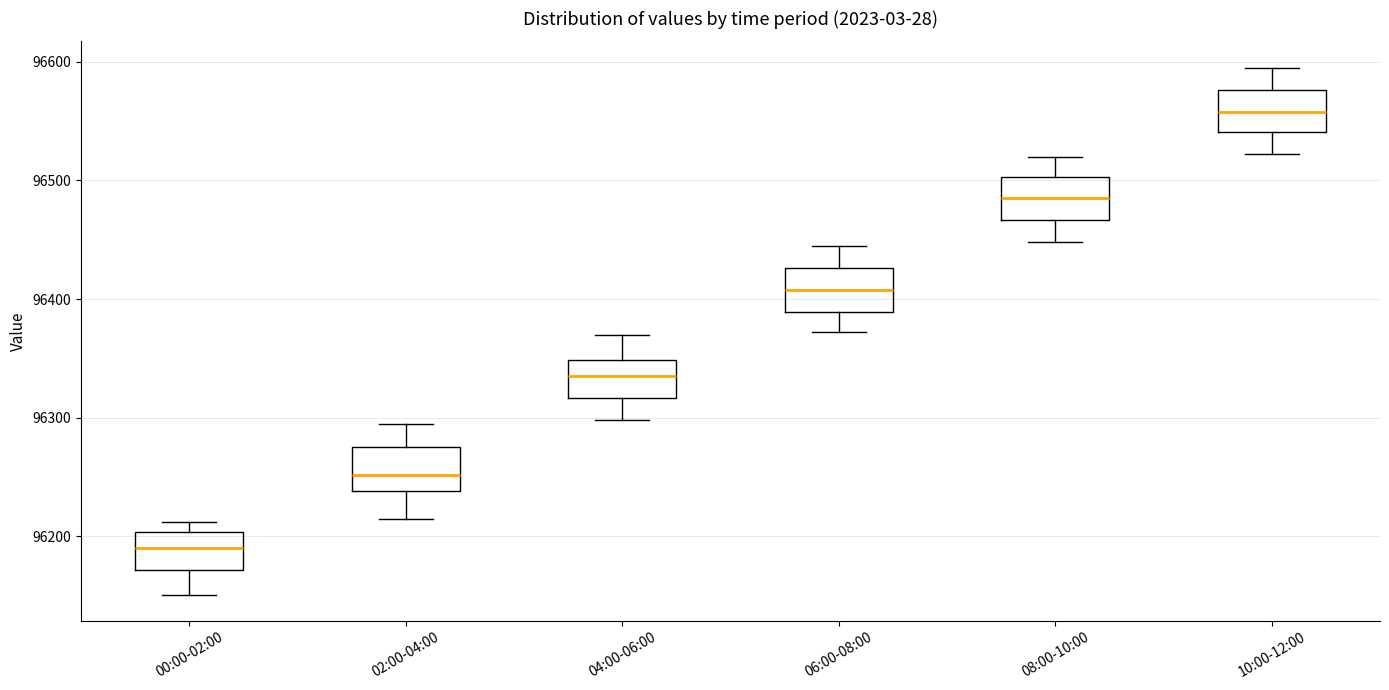

Which box's median line is the highest?

10:00-12:00